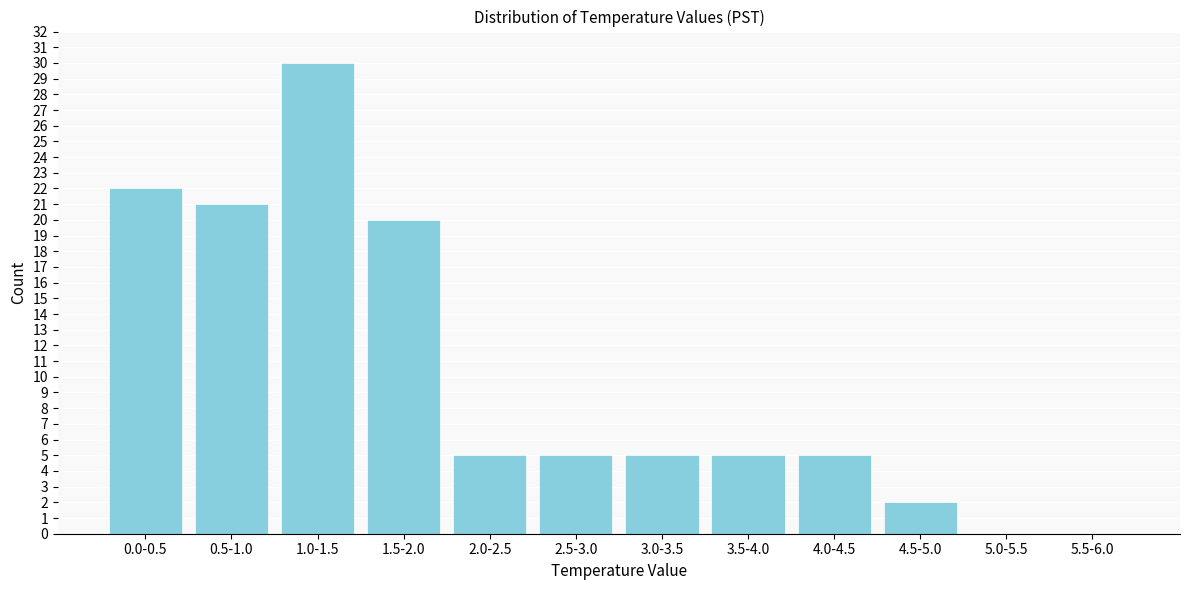

Reading left to right, extract all data points from this chart.

0.0-0.5=22	0.5-1.0=21	1.0-1.5=30	1.5-2.0=20	2.0-2.5=5	2.5-3.0=5	3.0-3.5=5	3.5-4.0=5	4.0-4.5=5	4.5-5.0=2	5.0-5.5=0	5.5-6.0=0